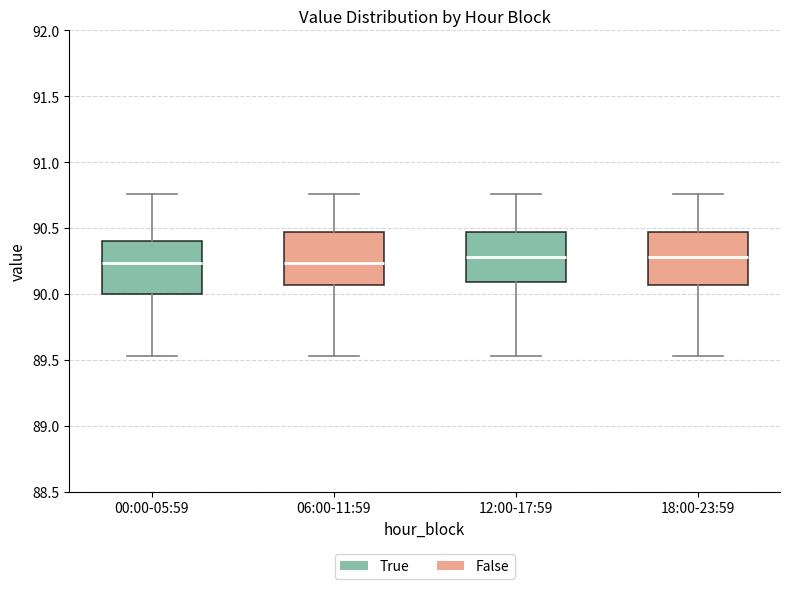

Reading left to right, transcribe this box plot: for each box, give where its median line is, the range the box spans, and where its two whiskers end, as read against the y-axis. The values are not printed on the chart, so give them approximately, as read against the axis.

00:00-05:59: median 90.25, box 90.00 to 90.40, whiskers 89.55 to 90.75
06:00-11:59: median 90.25, box 90.05 to 90.45, whiskers 89.55 to 90.75
12:00-17:59: median 90.30, box 90.10 to 90.45, whiskers 89.55 to 90.75
18:00-23:59: median 90.30, box 90.05 to 90.45, whiskers 89.55 to 90.75